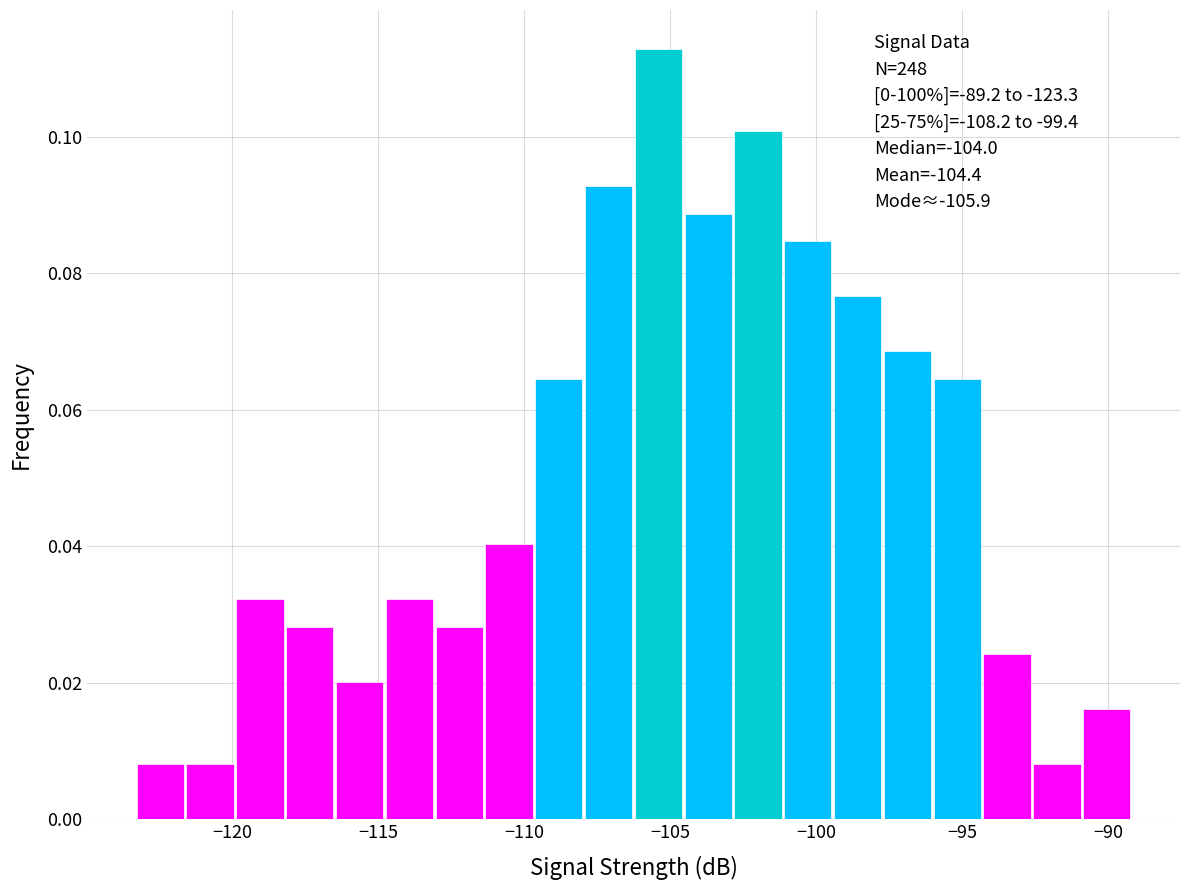

Around what value on the x-axis is the tallest bar? Give the approximate position of its centre, as read against the axis.

-105.5